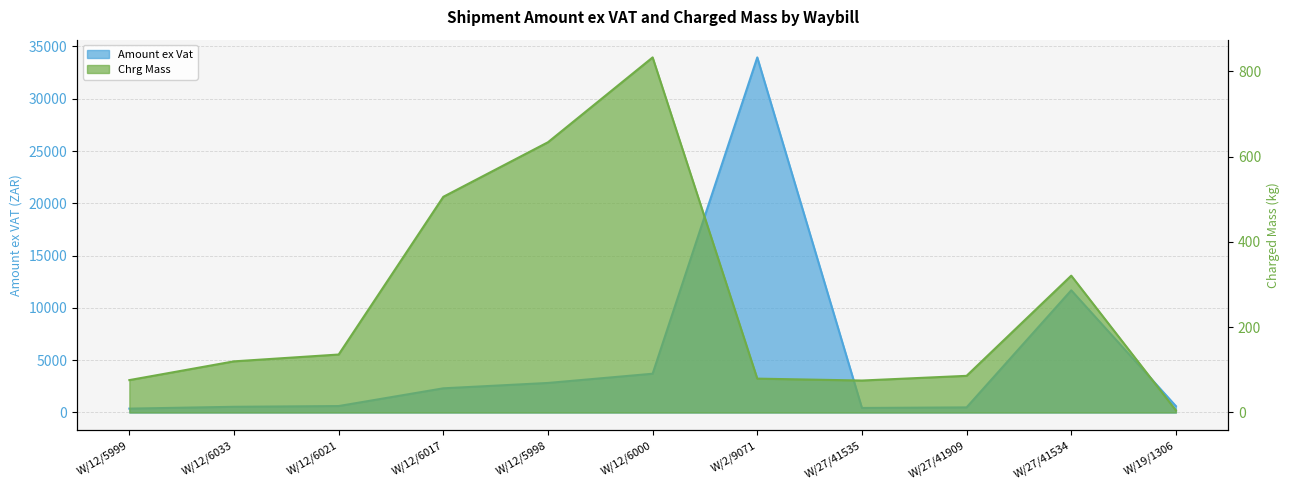

True or false: Chrg Mass and Amount ex Vat intersect in this chart.

False